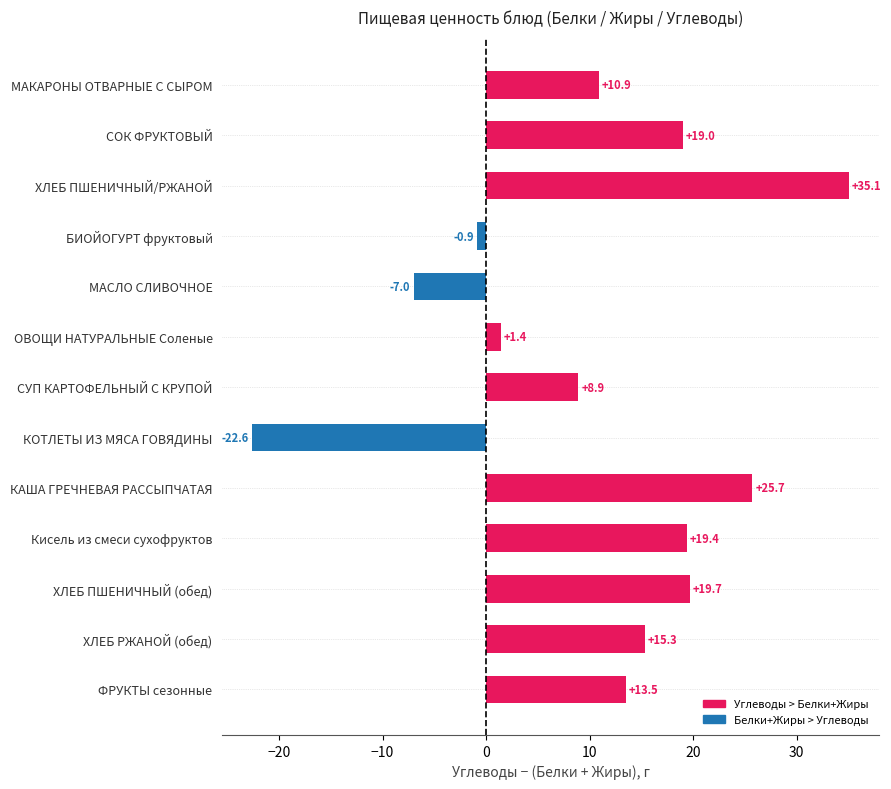

What is the sum of the values at СУП КАРТОФЕЛЬНЫЙ С КРУПОЙ and Кисель из смеси сухофруктов?

28.3